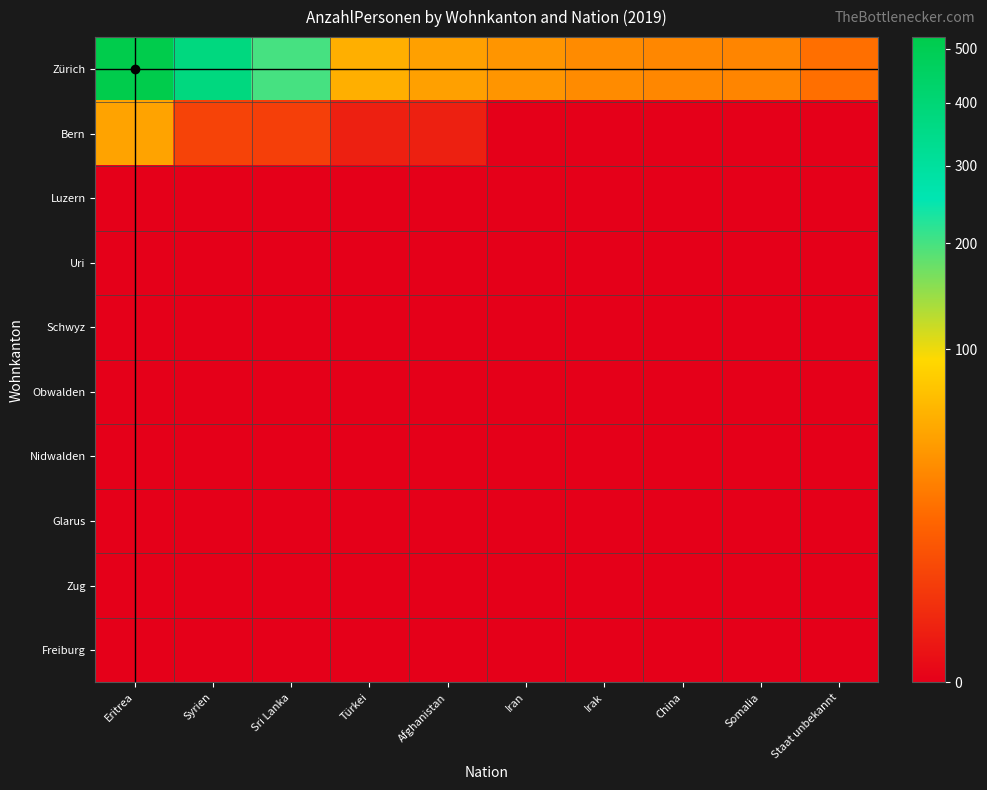

Which series has the largest total across all categories?

Zürich